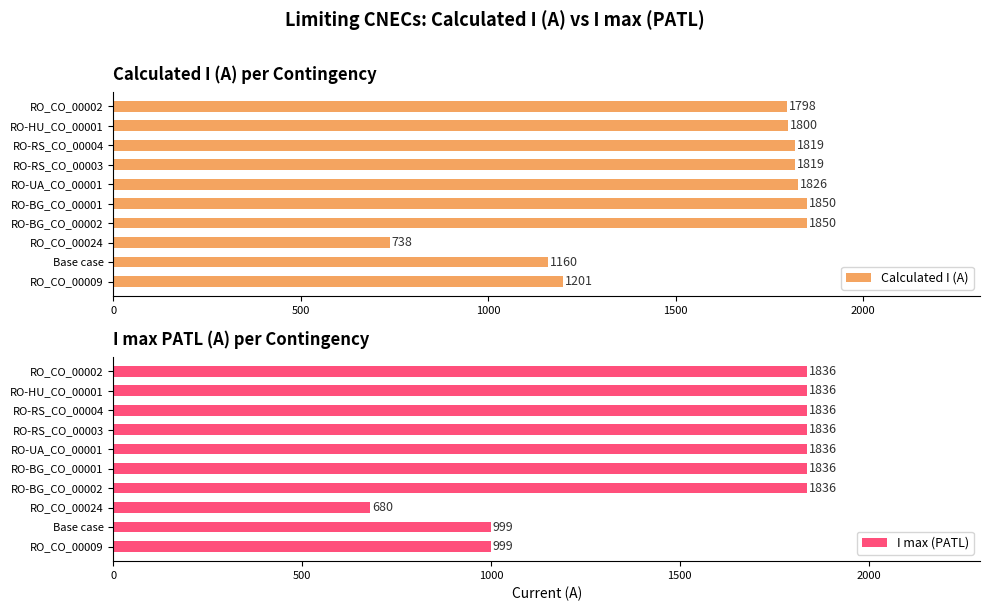

Count the number of data series in this chart.

2